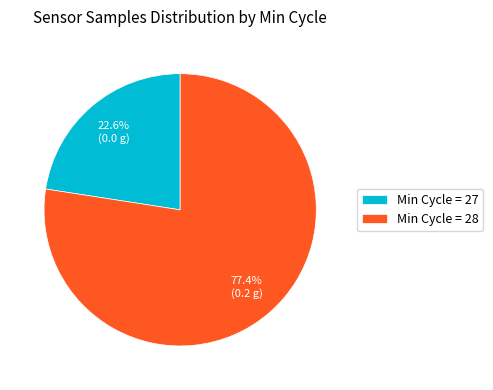

How many segments does this pie chart have?

2